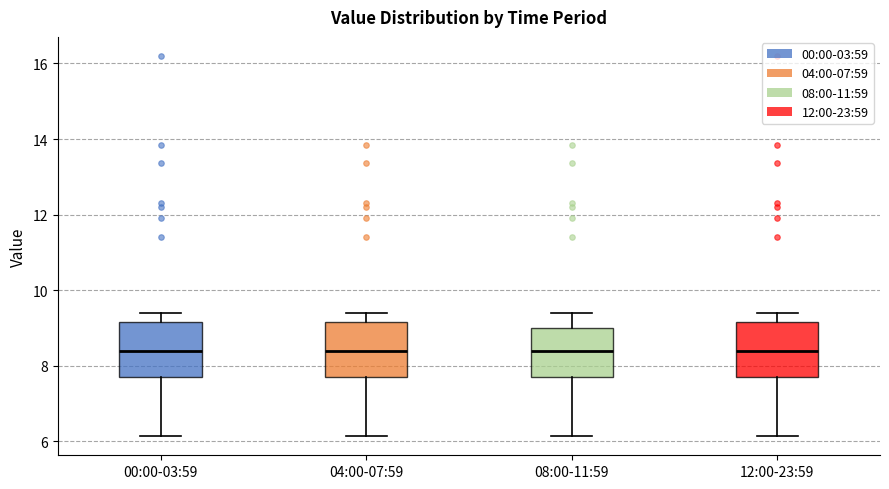

Reading left to right, read every box against the y-axis: the position of its median line, the range the box covers, and the ends of its whiskers. The values are not printed on the chart, so give them approximately, as read against the axis.

00:00-03:59: median 8.4, box 7.8 to 9.2, whiskers 6.2 to 9.4
04:00-07:59: median 8.4, box 7.8 to 9.2, whiskers 6.2 to 9.4
08:00-11:59: median 8.4, box 7.8 to 9.0, whiskers 6.2 to 9.4
12:00-23:59: median 8.4, box 7.8 to 9.2, whiskers 6.2 to 9.4